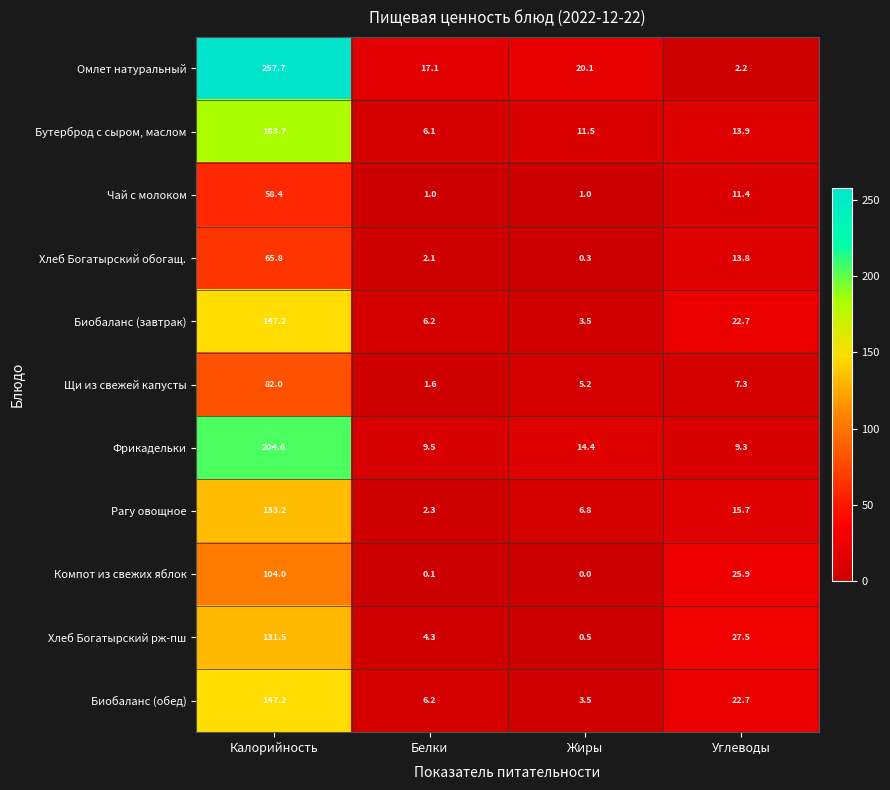

How many distinct data groups are displayed?

11